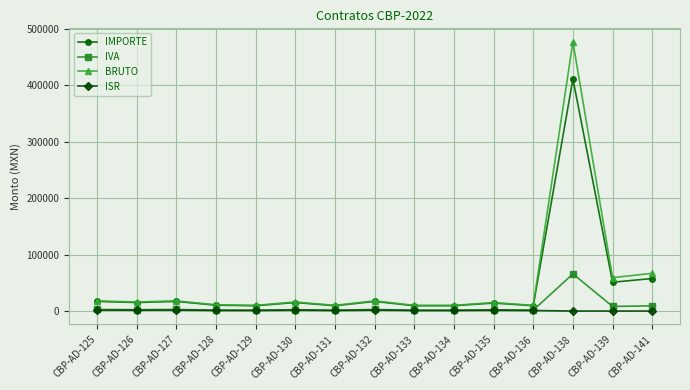

Which label corresponds to the largest value in the chart?

CBP-AD-138